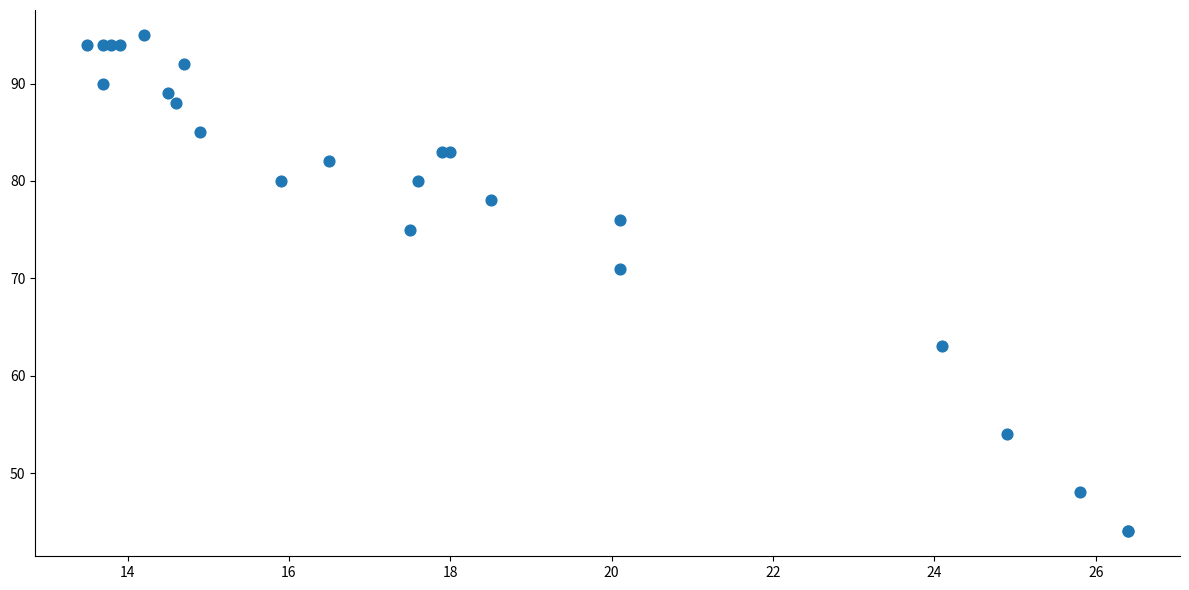

What Y value in the scatter plot is closest to 69?

71